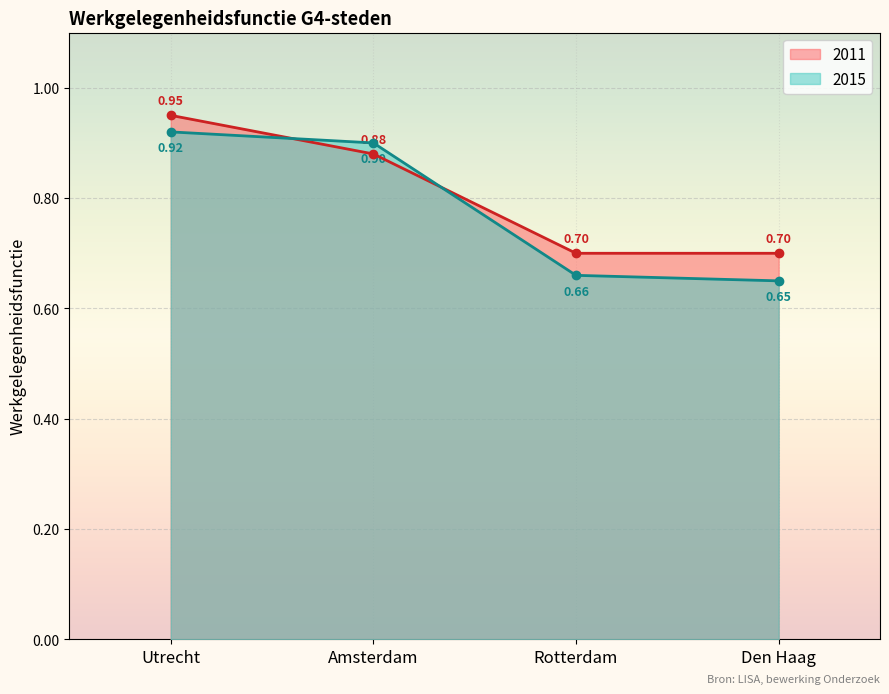

Between Rotterdam and Utrecht, which is larger?

Utrecht